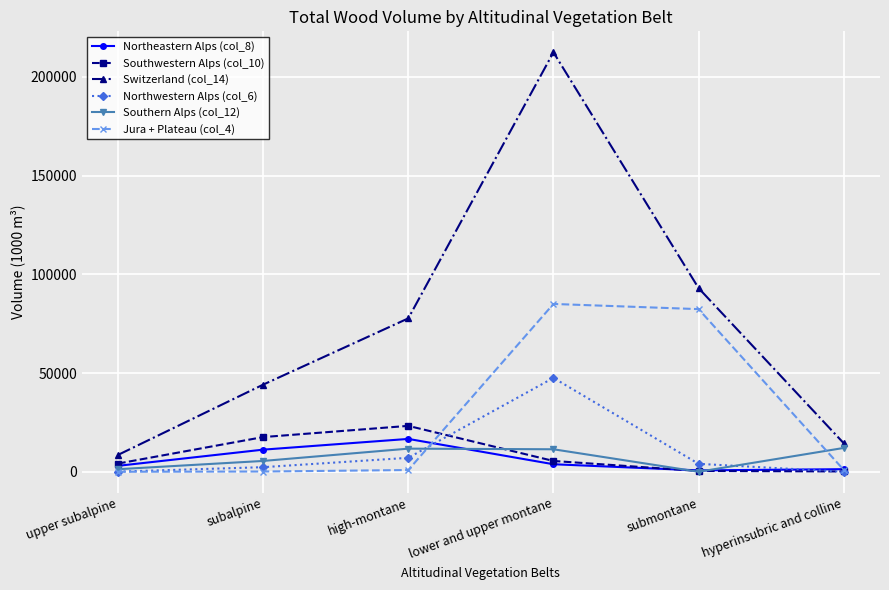

At which category is the sum across all series the highest?

lower and upper montane